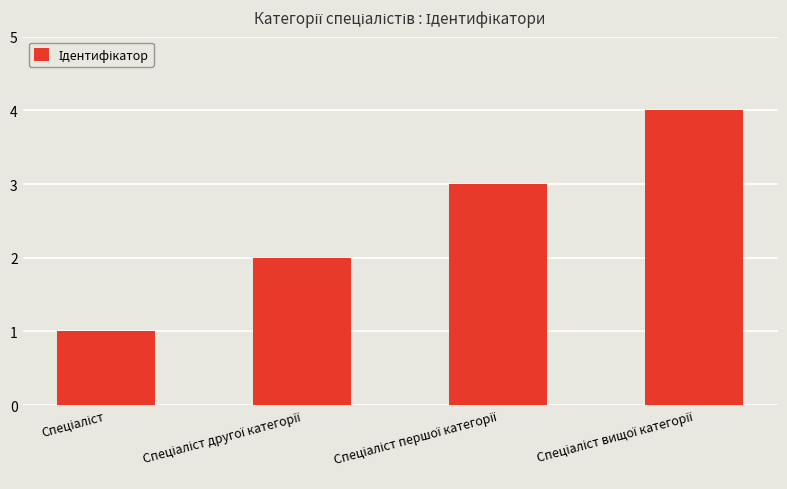

What is the maximum value shown in the chart?

4